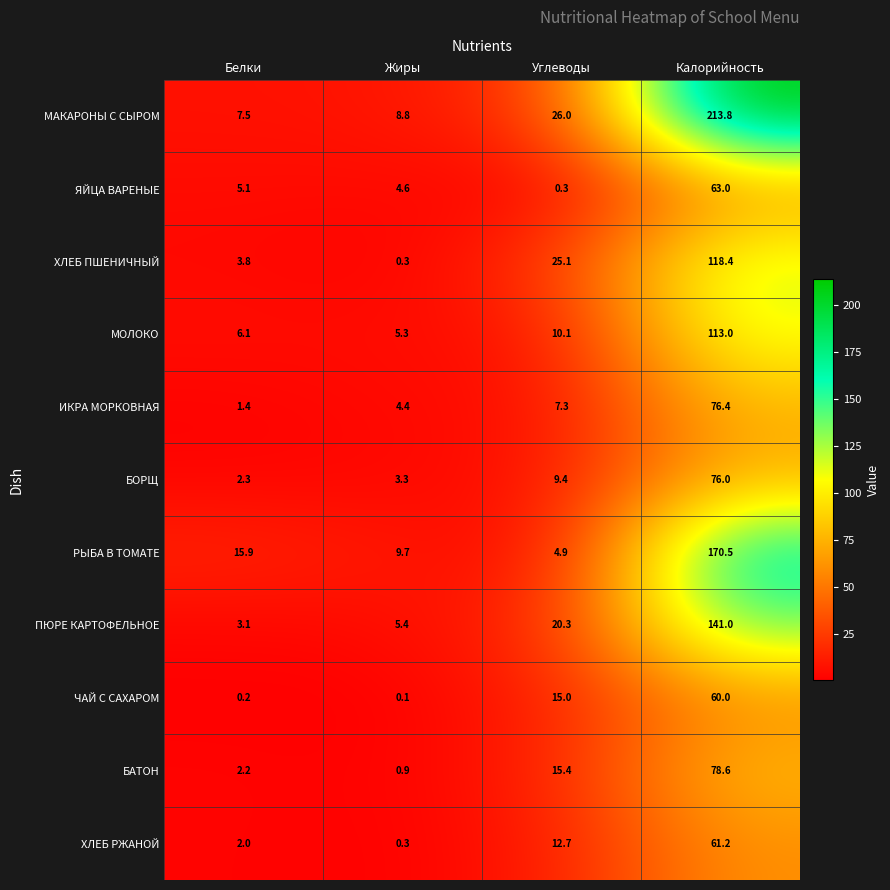

Between Белки and Жиры, which series saw the biggest shift?

РЫБА В ТОМАТЕ